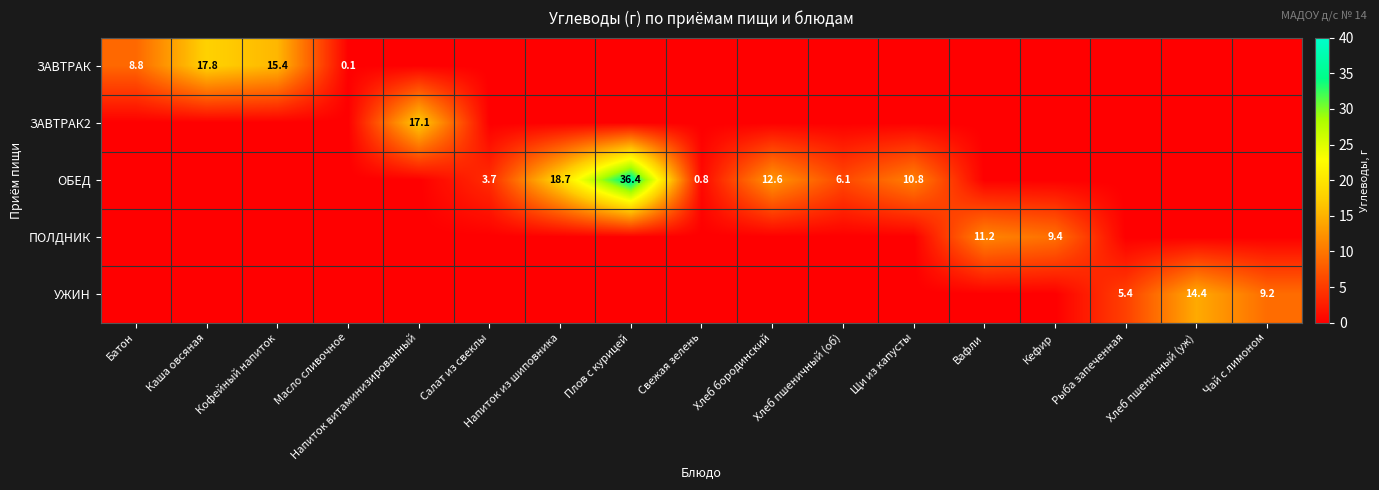

The ОБЕД series shows 1.4 at Свежая зелень. True or false?

False